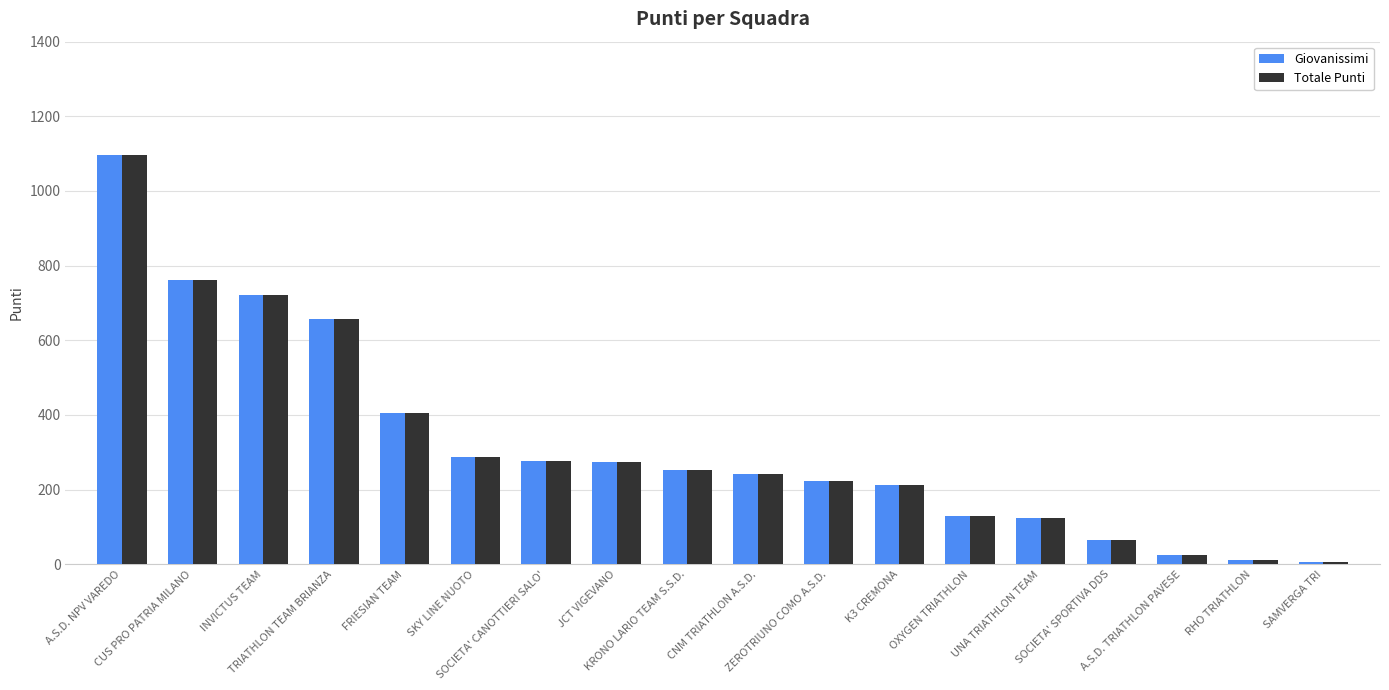

At how many categories does at least one series exceed 200?

12